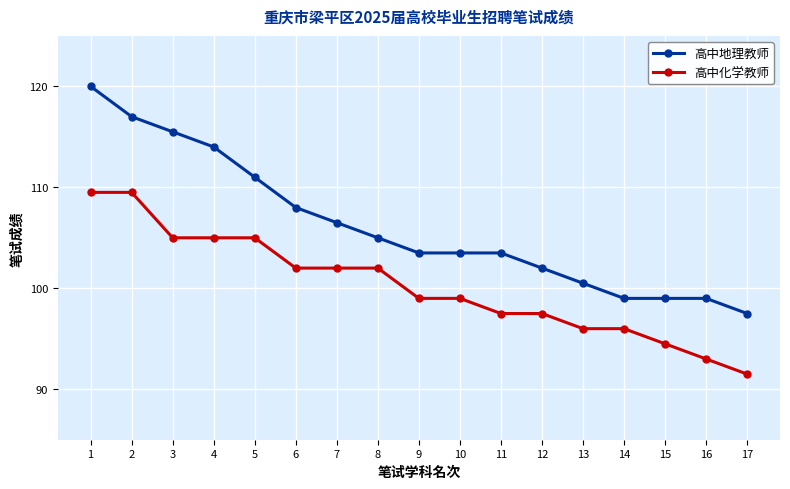

Which series has the largest range (max minus min)?

高中地理教师